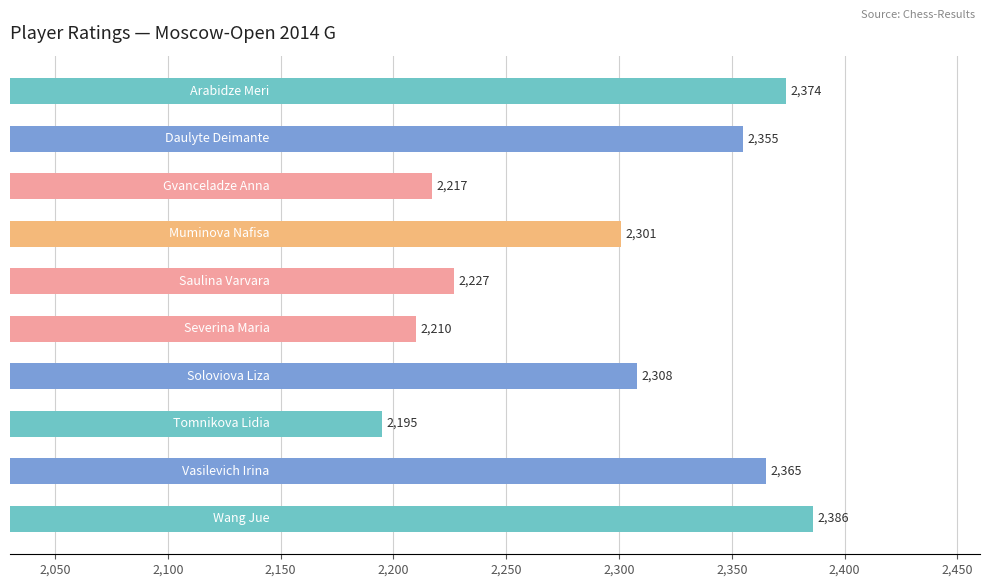

What is the difference between the second highest and minimum values?

179